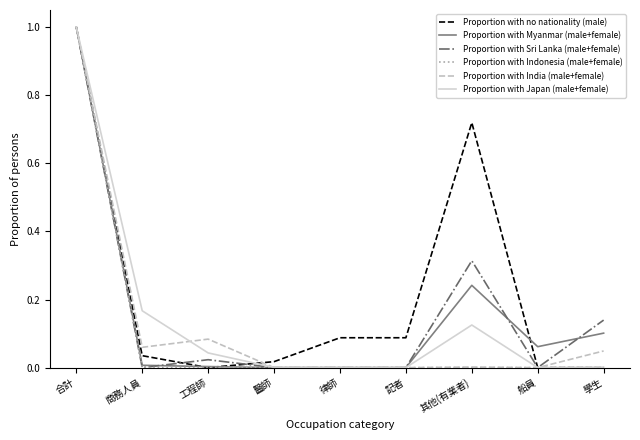

Is the value of Proportion with Japan (male+female) at 合計 greater than the value of Proportion with India (male+female) at 商務人員?

Yes